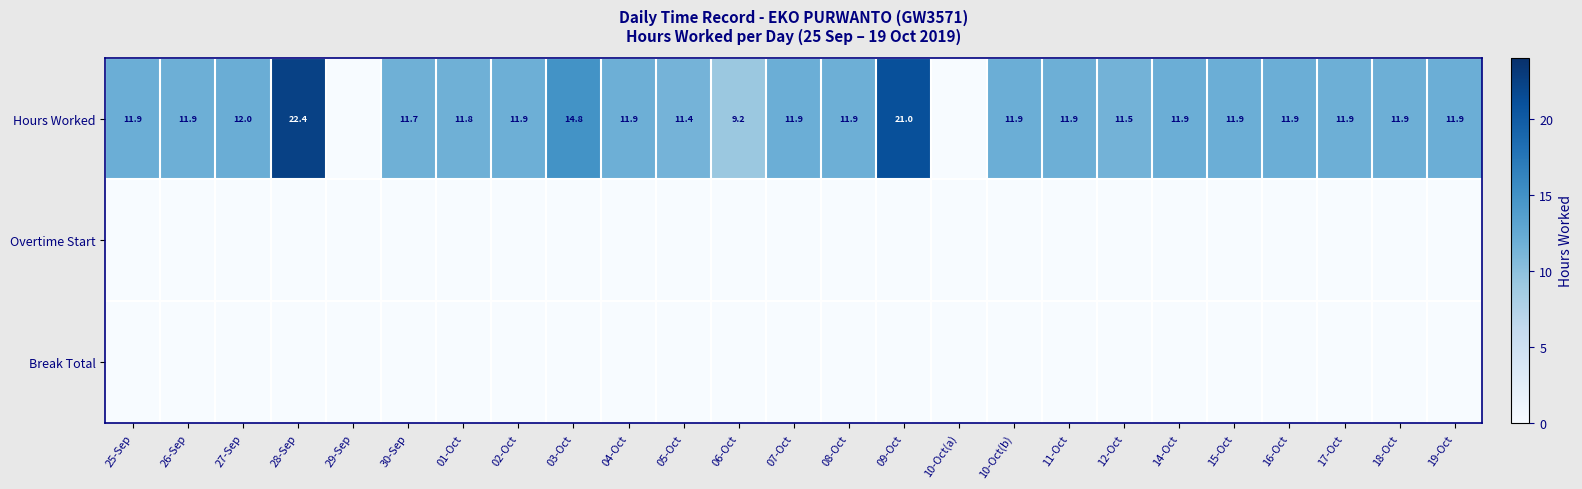

At which category does the chart reach its minimum across all series?

29-Sep